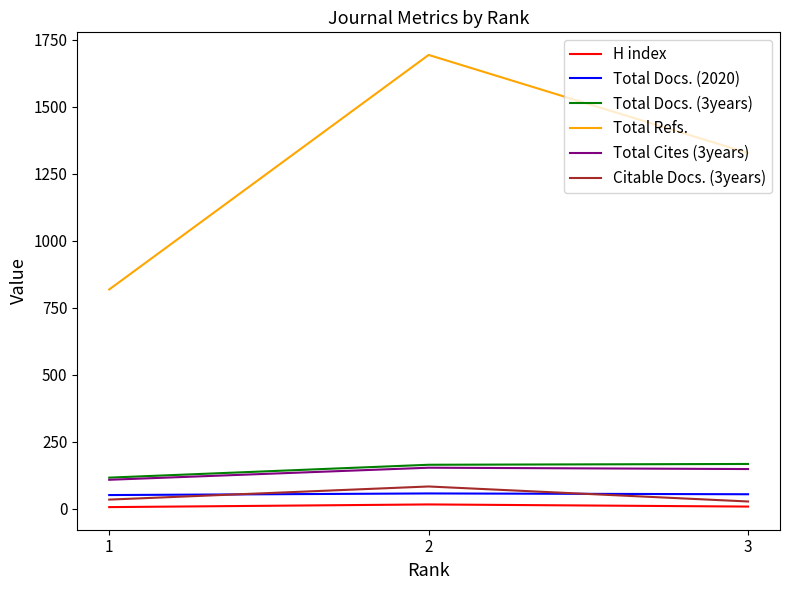

Count the number of data series in this chart.

6